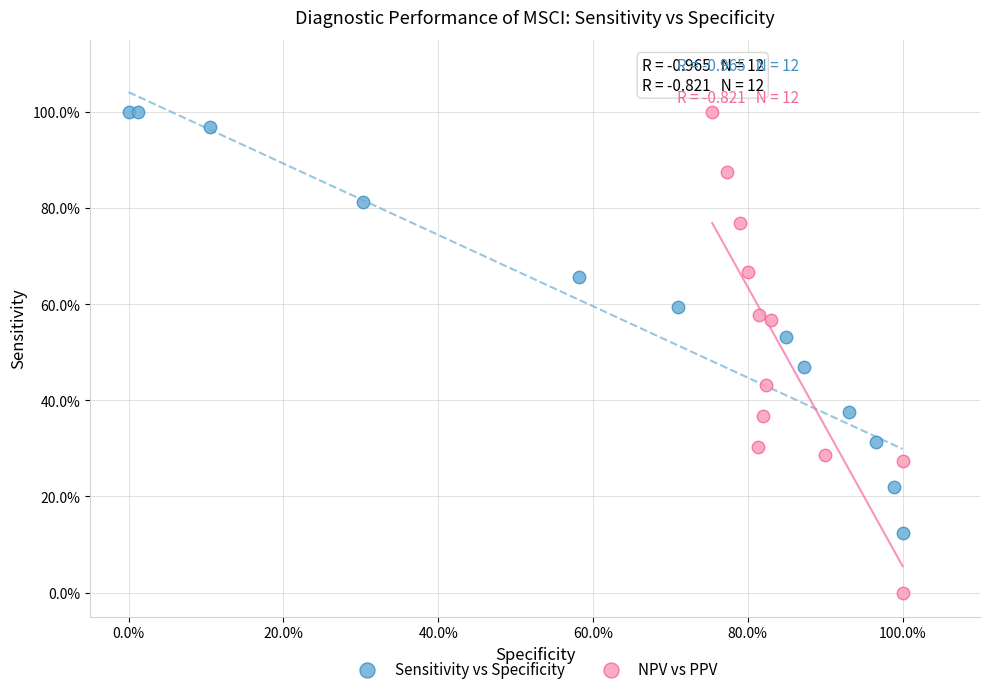

What are all the series names shown in the legend?

Sensitivity vs Specificity, NPV vs PPV